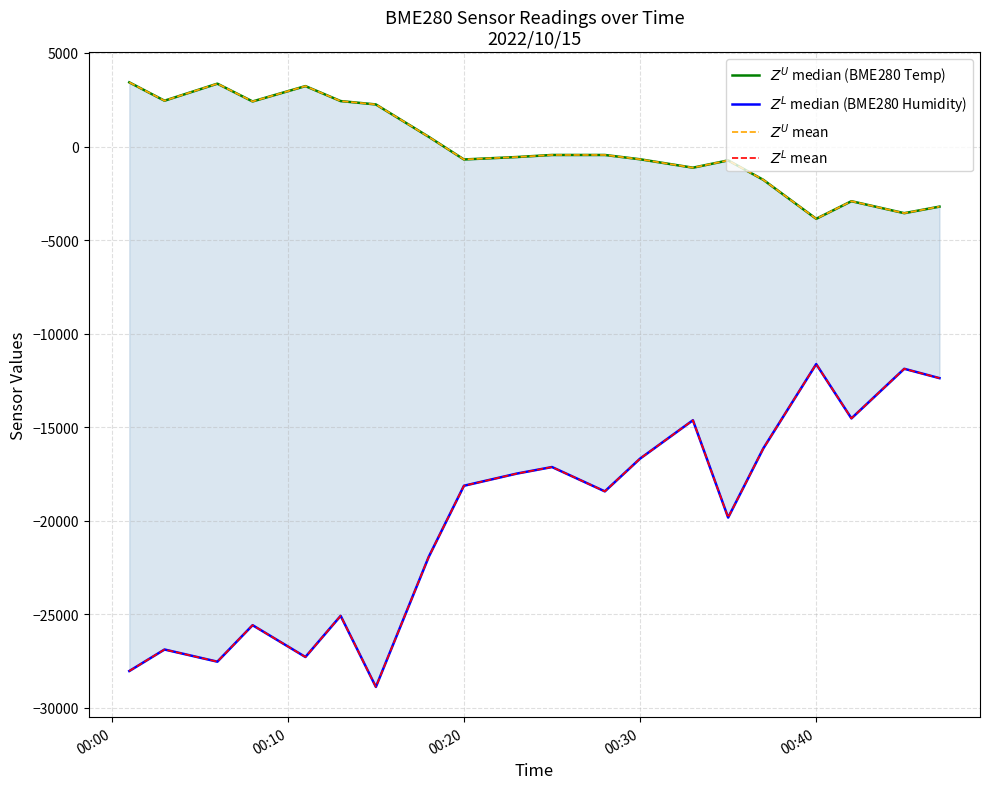

What is the value of the $Z^L$ mean point at the 9th from the left?

-18127.5